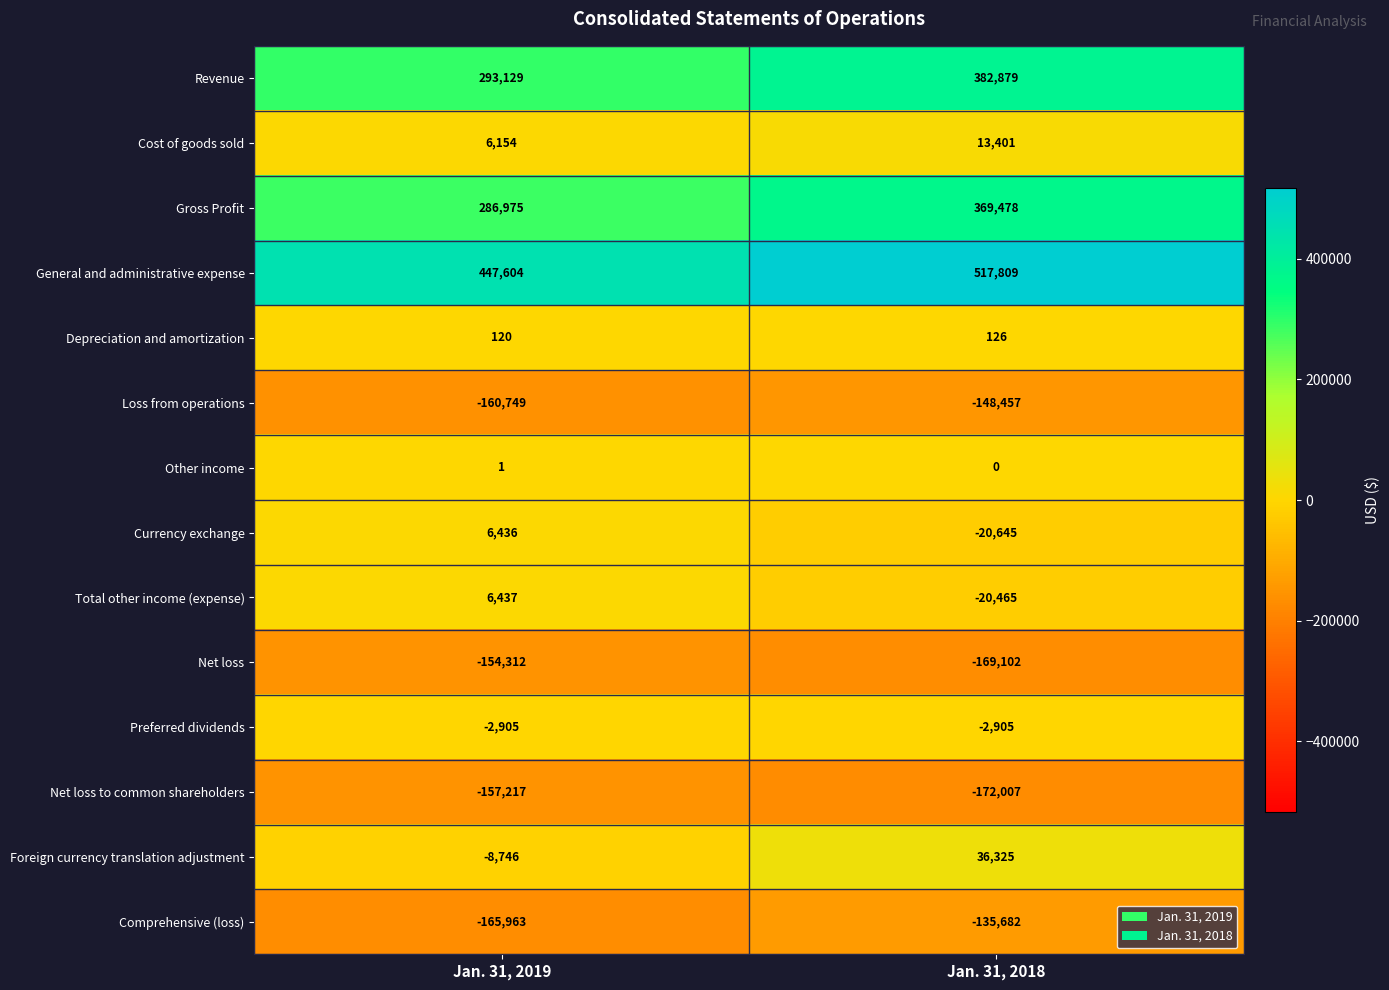

At which label is Loss from operations closest to -154603?

Jan. 31, 2019